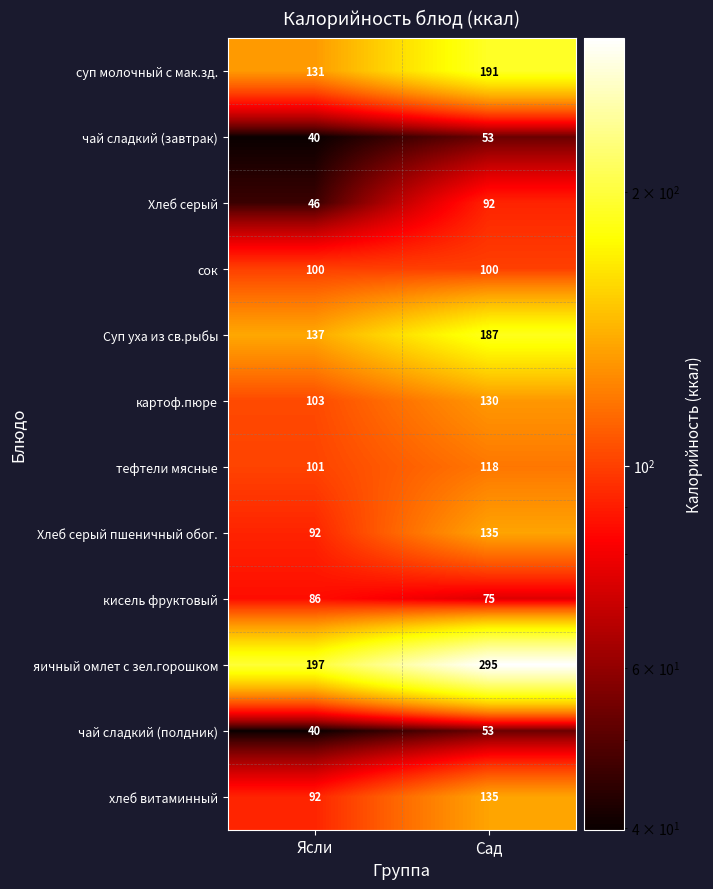

Where is картоф.пюре nearest to the value 116?

Ясли